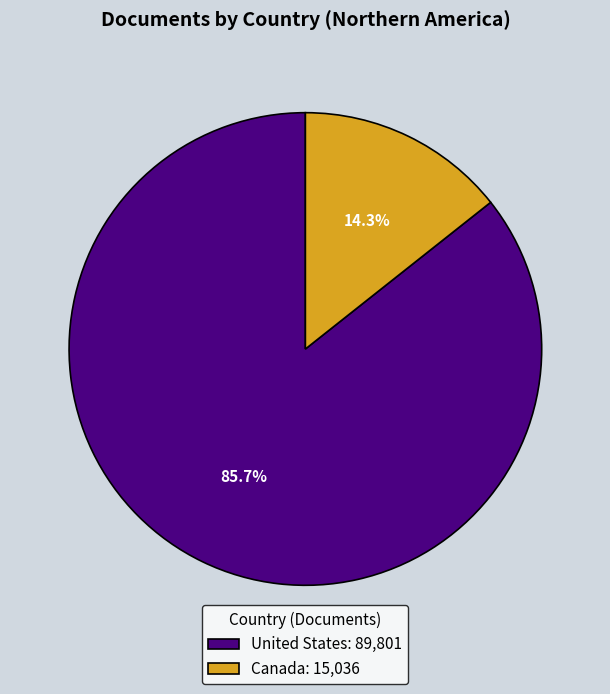

Is it true that Canada is 14% of the pie?

True